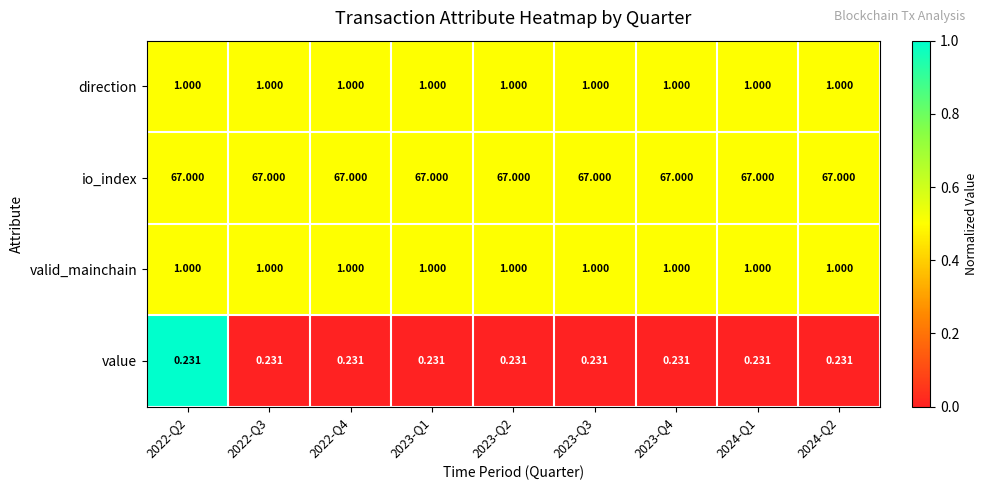

What is the spread (max minus min) of values at 2022-Q3?

66.8